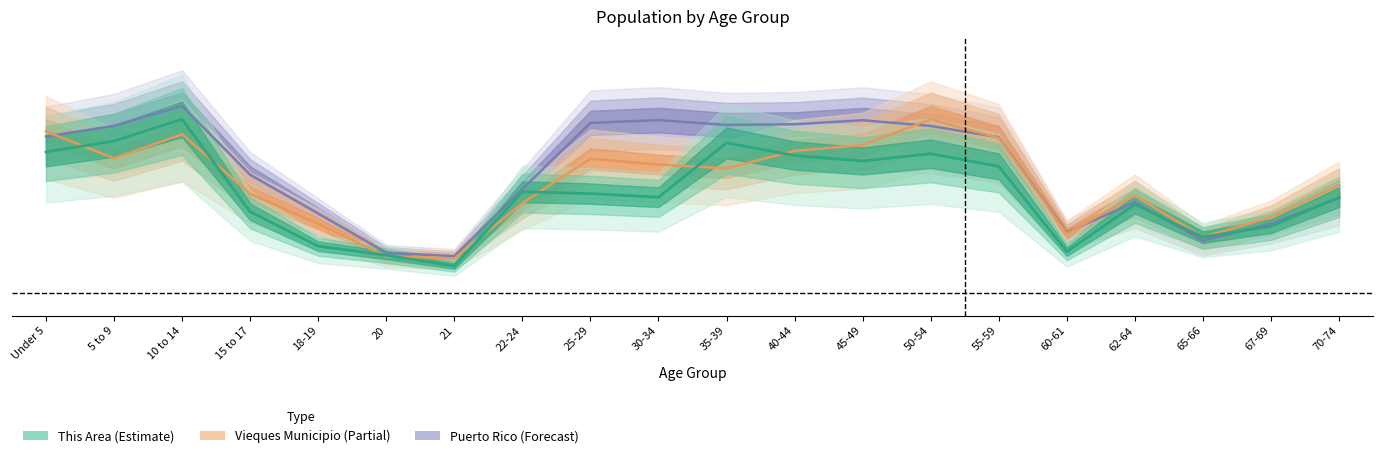

Is this an area chart (filled region under the line)?

No